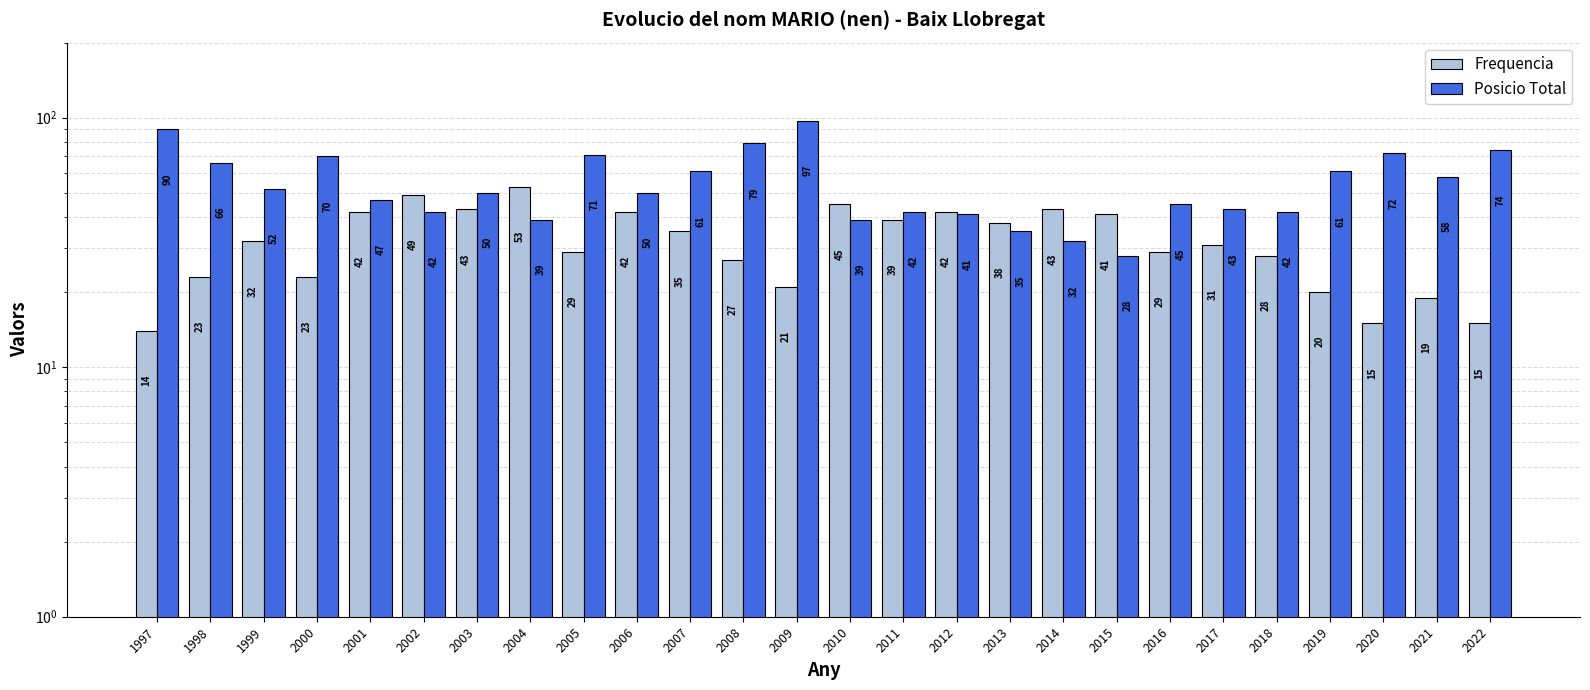

What is the difference between the maximum and minimum values in the Posicio Total series?

69